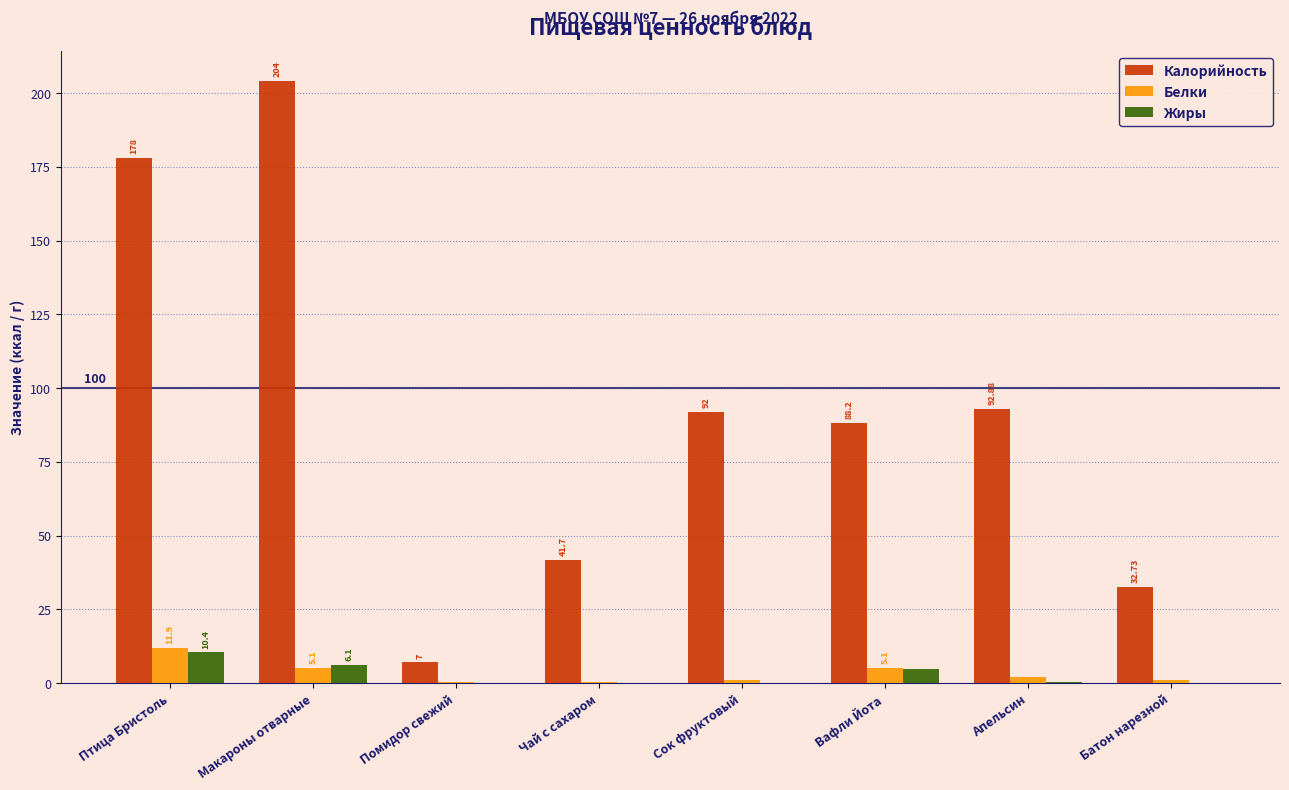

What is the maximum value for Белки?

11.9